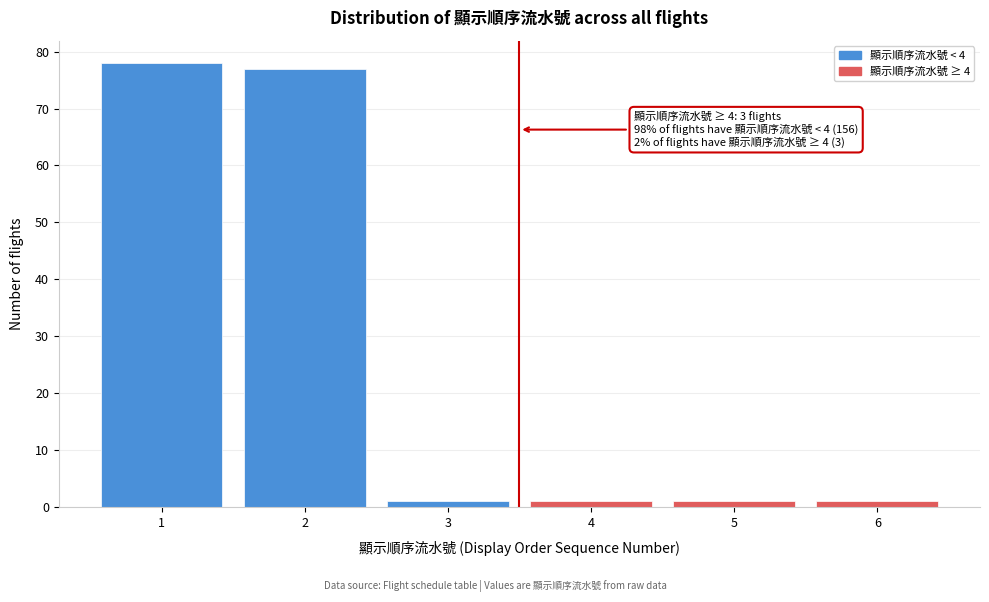

Over which range of the x-axis is the bar tallest?

0.5 to 1.5